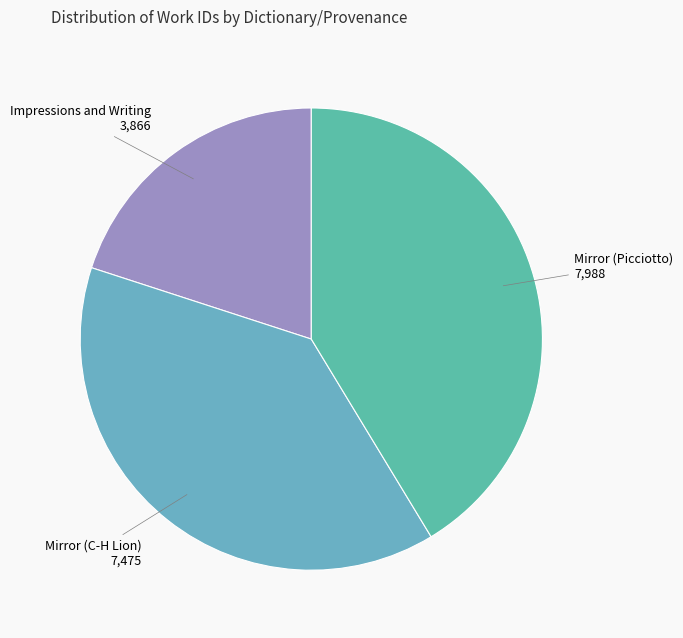

How many segments does this pie chart have?

3